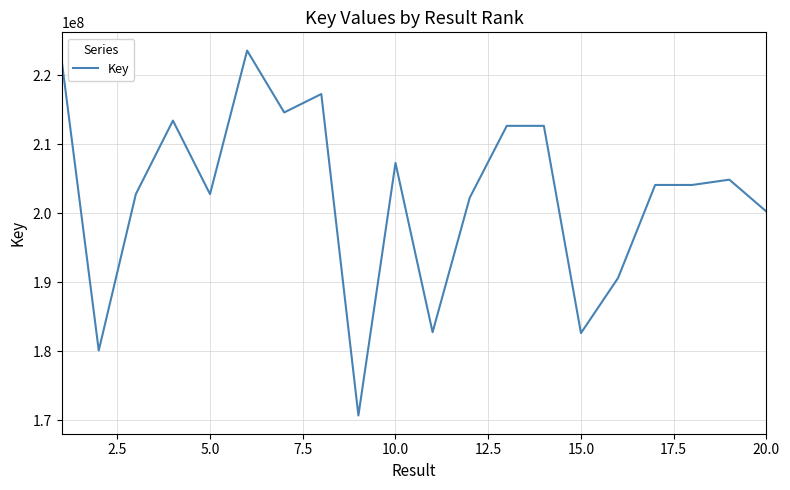

What is the maximum value shown in the chart?

223536547